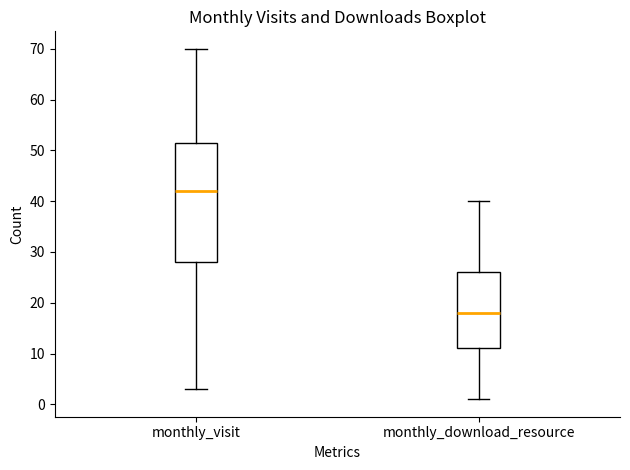

Reading left to right, transcribe this box plot: for each box, give where its median line is, the range the box spans, and where its two whiskers end, as read against the y-axis. The values are not printed on the chart, so give them approximately, as read against the axis.

monthly_visit: median 42, box 28 to 52, whiskers 3 to 70
monthly_download_resource: median 18, box 11 to 26, whiskers 1 to 40